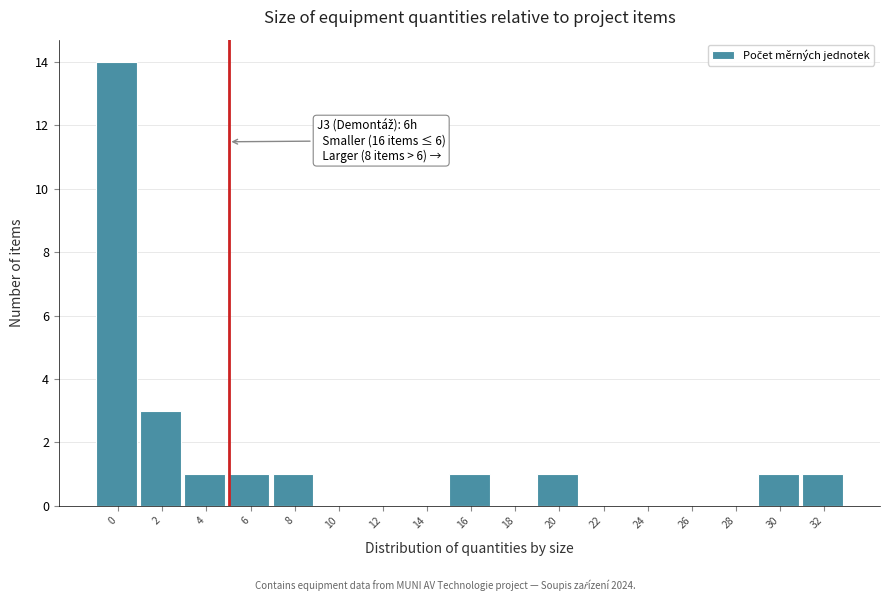

Reading left to right, list all the values displayed in this chart.

0=14	2=3	4=1	6=1	8=1	10=0	12=0	14=0	16=1	18=0	20=1	22=0	24=0	26=0	28=0	30=1	32=1